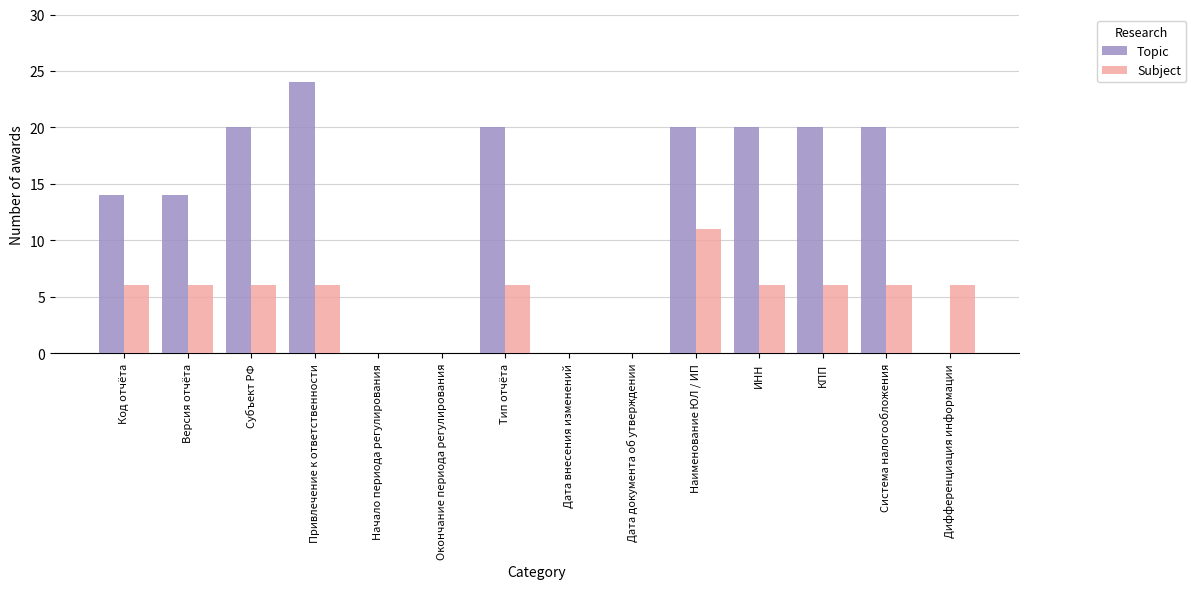

True or false: Topic has a value of 0 at Дата документа об утверждении.

True